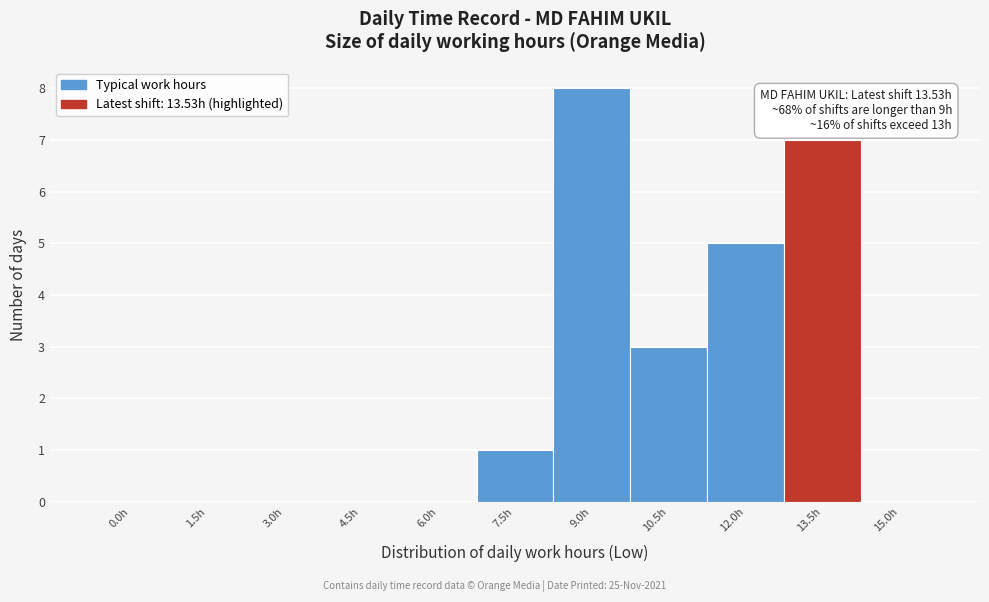

Reading left to right, what are all the values shown in this chart?

0.0h=0	1.5h=0	3.0h=0	4.5h=0	6.0h=0	7.5h=1	9.0h=8	10.5h=3	12.0h=5	13.5h=7	15.0h=0